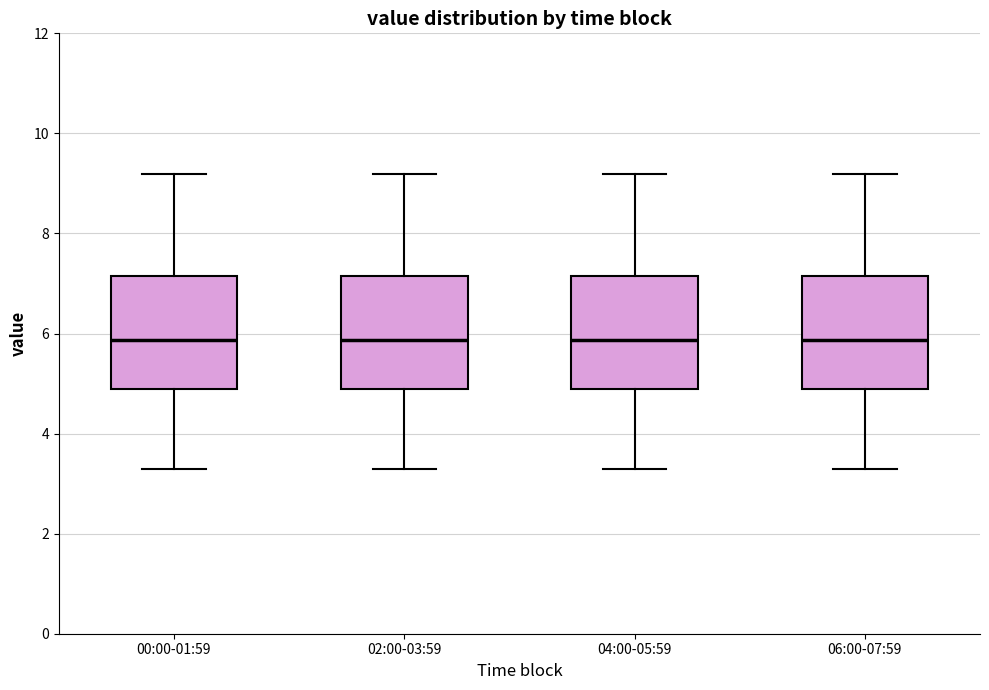

Reading left to right, transcribe this box plot: for each box, give where its median line is, the range the box spans, and where its two whiskers end, as read against the y-axis. The values are not printed on the chart, so give them approximately, as read against the axis.

00:00-01:59: median 5.8, box 4.8 to 7.2, whiskers 3.4 to 9.2
02:00-03:59: median 5.8, box 4.8 to 7.2, whiskers 3.4 to 9.2
04:00-05:59: median 5.8, box 4.8 to 7.2, whiskers 3.4 to 9.2
06:00-07:59: median 5.8, box 4.8 to 7.2, whiskers 3.4 to 9.2